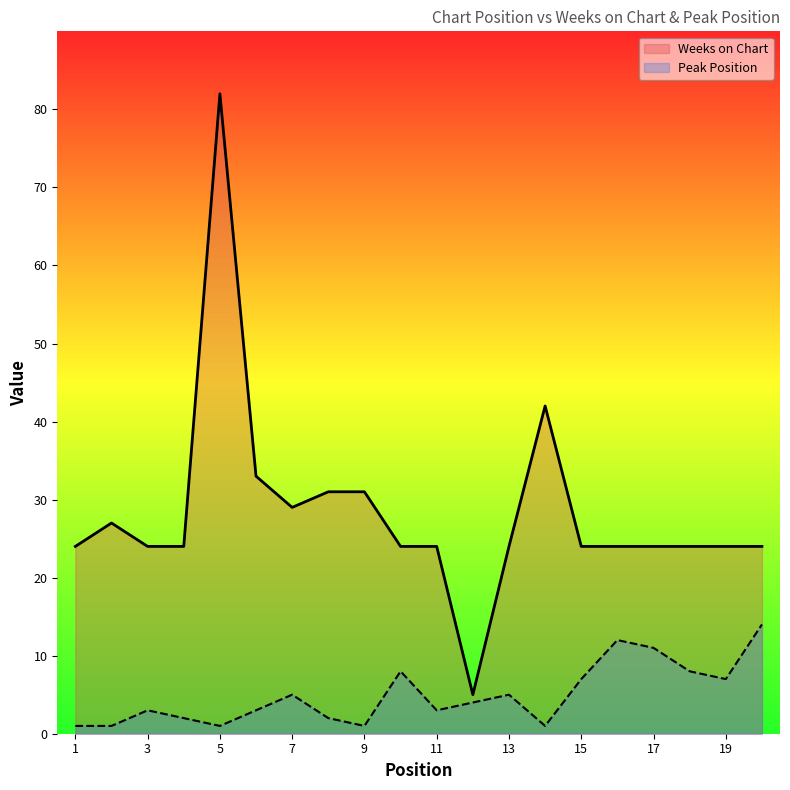

How many distinct data groups are displayed?

2